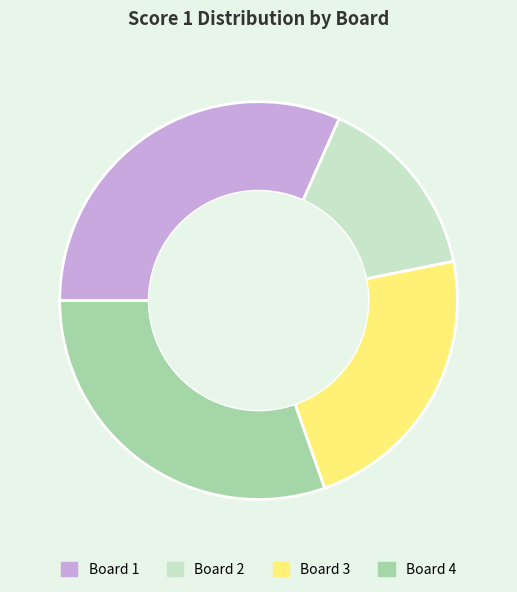

Does Board 4 account for over 50% of the chart?

No